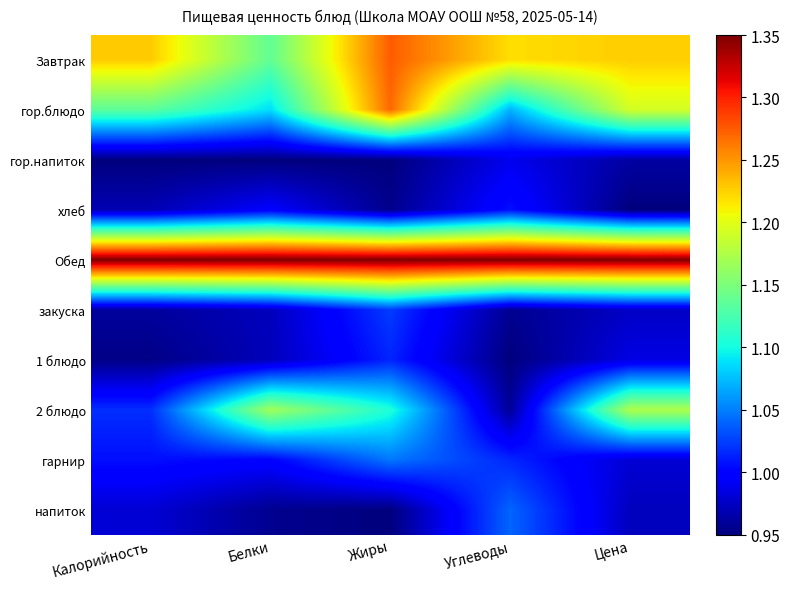

List the series in order of their peak value, highest first.

Обед, Завтрак, гор.блюдо, 2 блюдо, гарнир, напиток, закуска, 1 блюдо, хлеб, гор.напиток